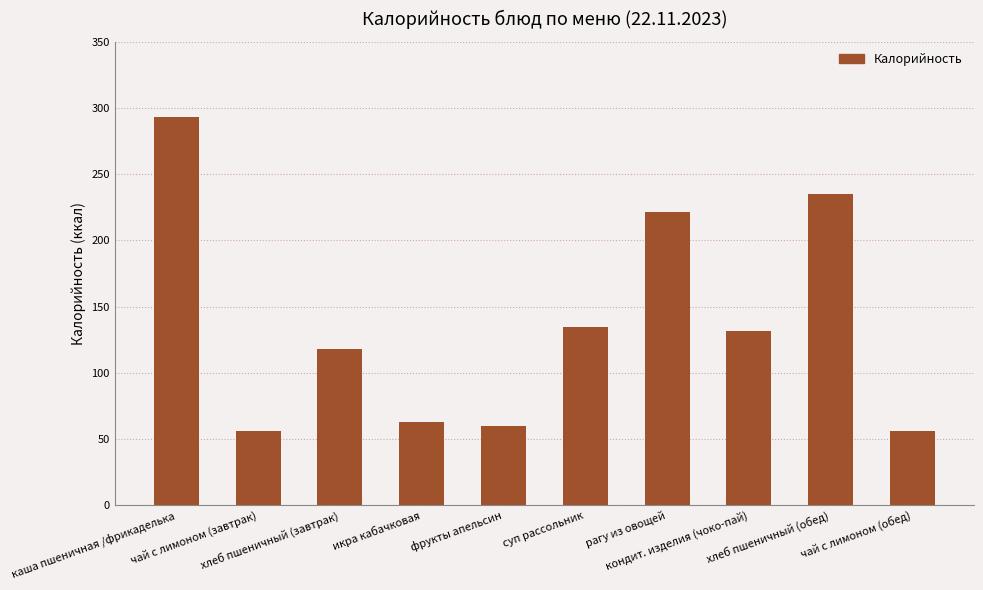

What is the smallest value displayed?

56.0